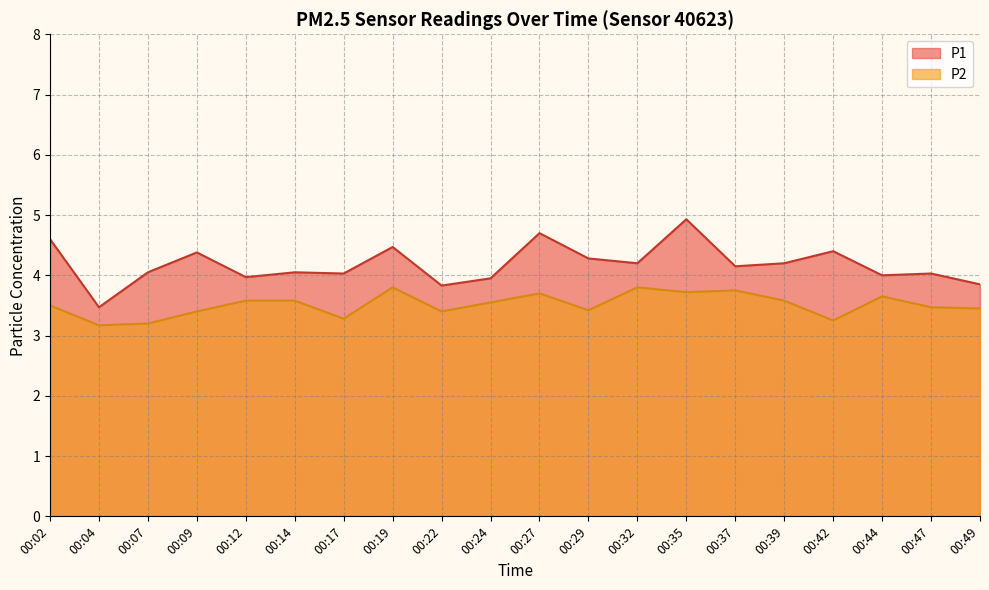

Reading right to left, what are all the values shown in this chart?

P1: 3.9	4.0	4.0	4.4	4.2	4.2	4.9	4.2	4.3	4.7	4.0	3.8	4.5	4.0	4.0	4.0	4.4	4.0	3.5	4.6
P2: 3.5	3.5	3.6	3.2	3.6	3.8	3.7	3.8	3.4	3.7	3.5	3.4	3.8	3.3	3.6	3.6	3.4	3.2	3.2	3.5